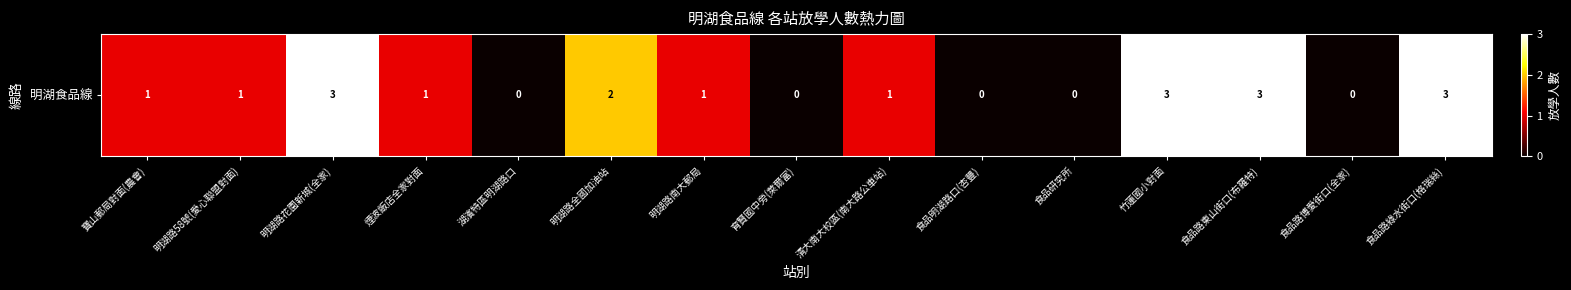

Between 明湖路花園新城(全家) and 育賢國中旁(萊爾富), which is larger?

明湖路花園新城(全家)